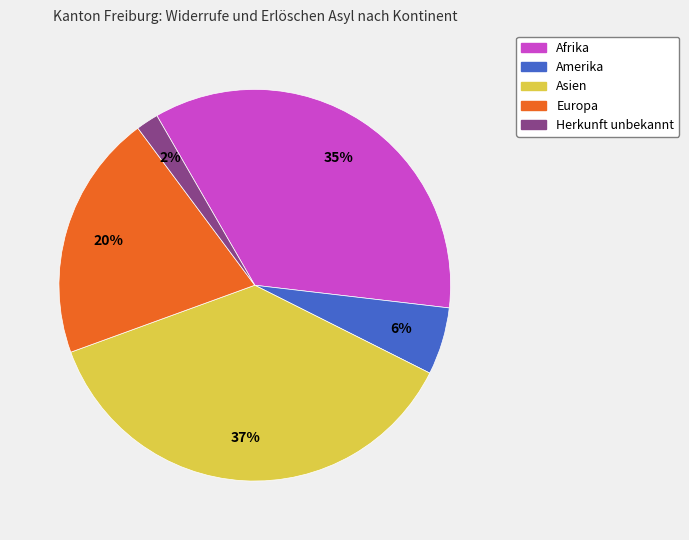

Which category has the smallest portion of the pie?

Herkunft unbekannt